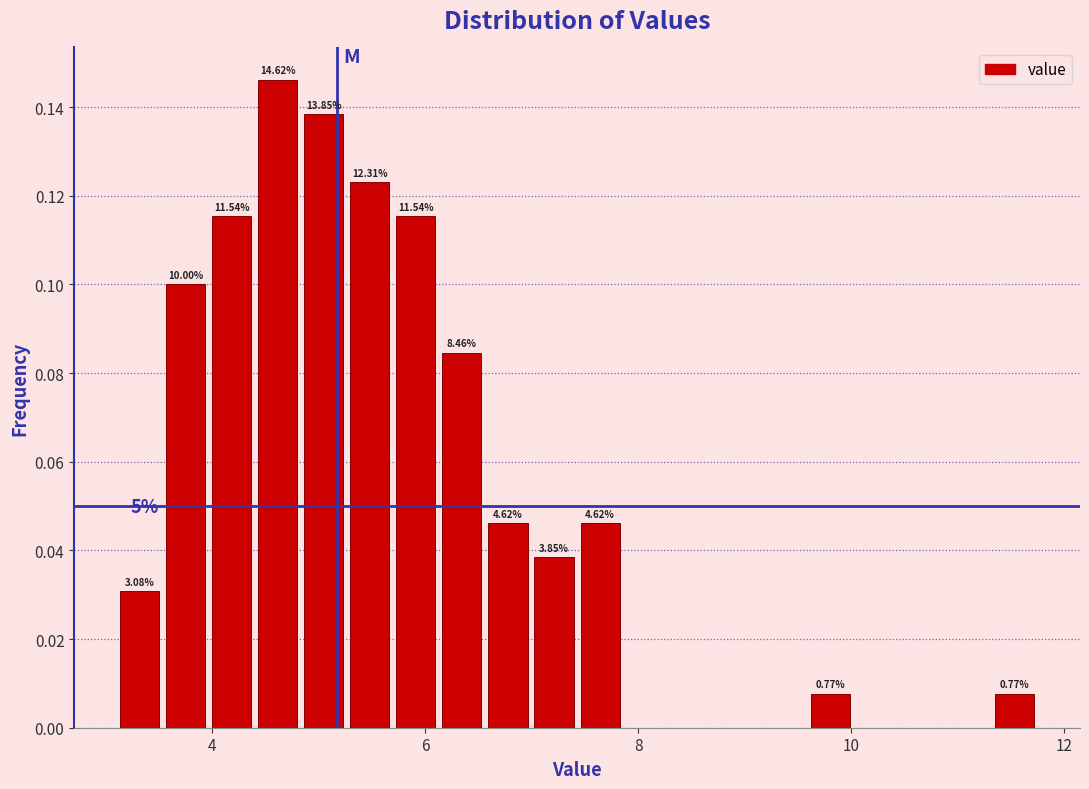

Read against the x-axis, roughly where is the centre of the tallest bar?

4.6